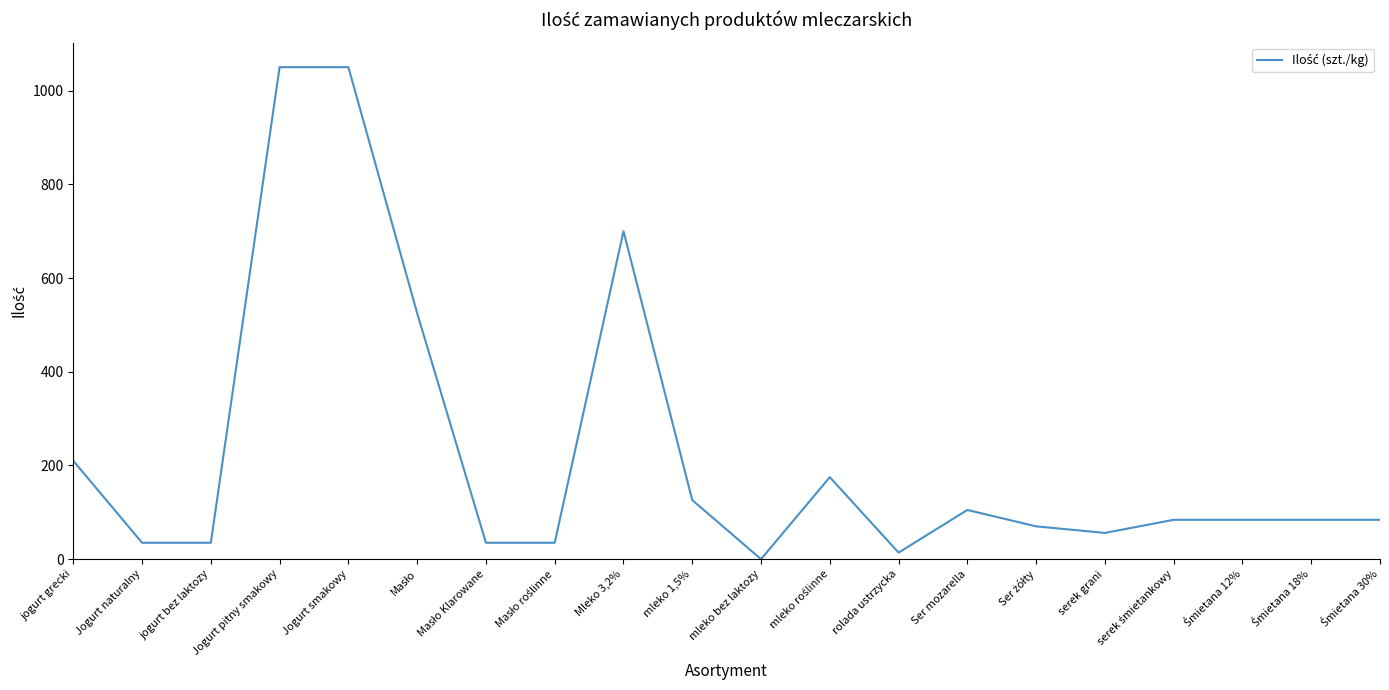

True or false: the data shows 291 at jogurt grecki.

False